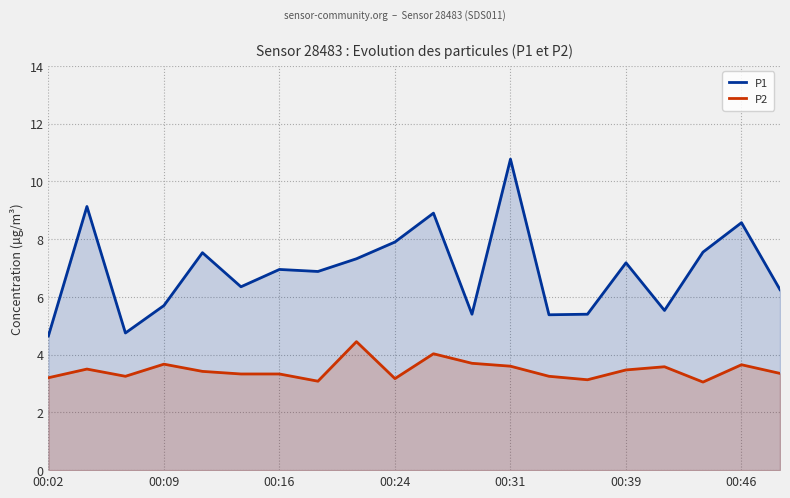

Which series has the largest total across all categories?

P1